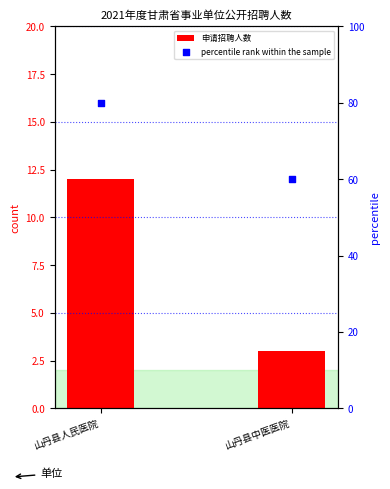

Which series contains the lowest Y value?

申请招聘人数